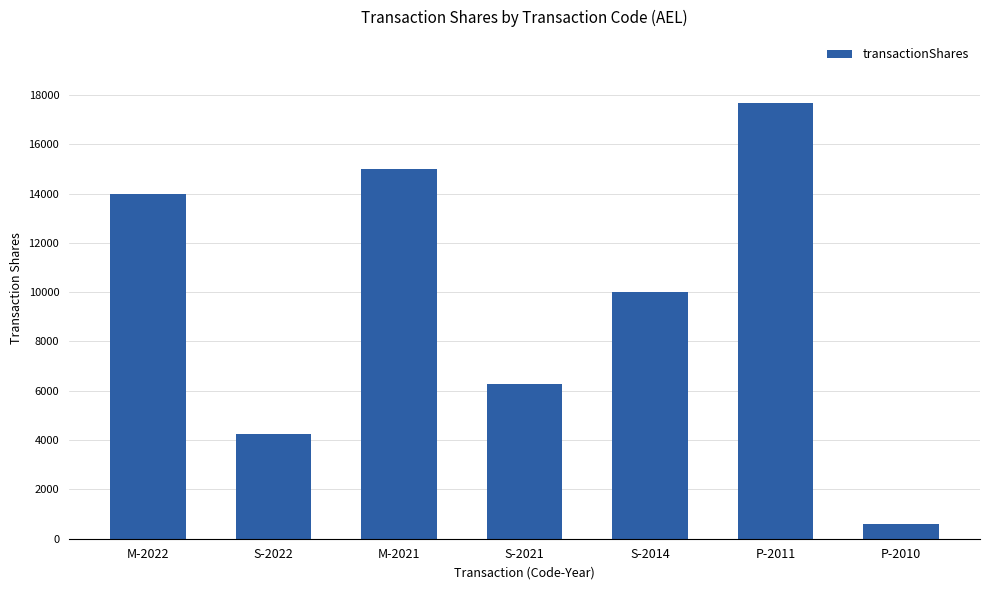

What is the difference between the second highest and second lowest values?

10763